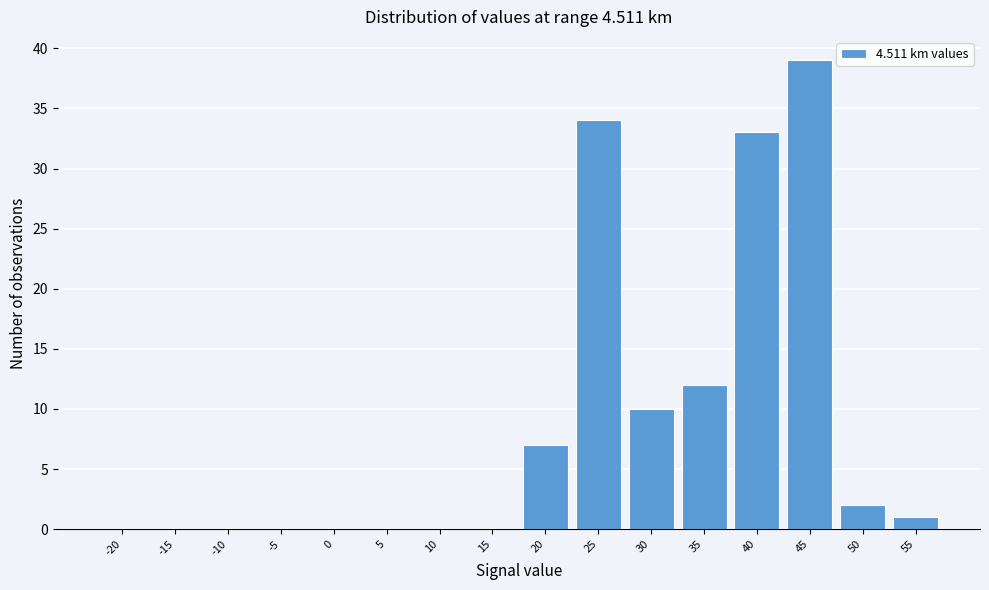

Reading left to right, list all the values displayed in this chart.

-20=0	-15=0	-10=0	-5=0	0=0	5=0	10=0	15=0	20=7	25=34	30=10	35=12	40=33	45=39	50=2	55=1